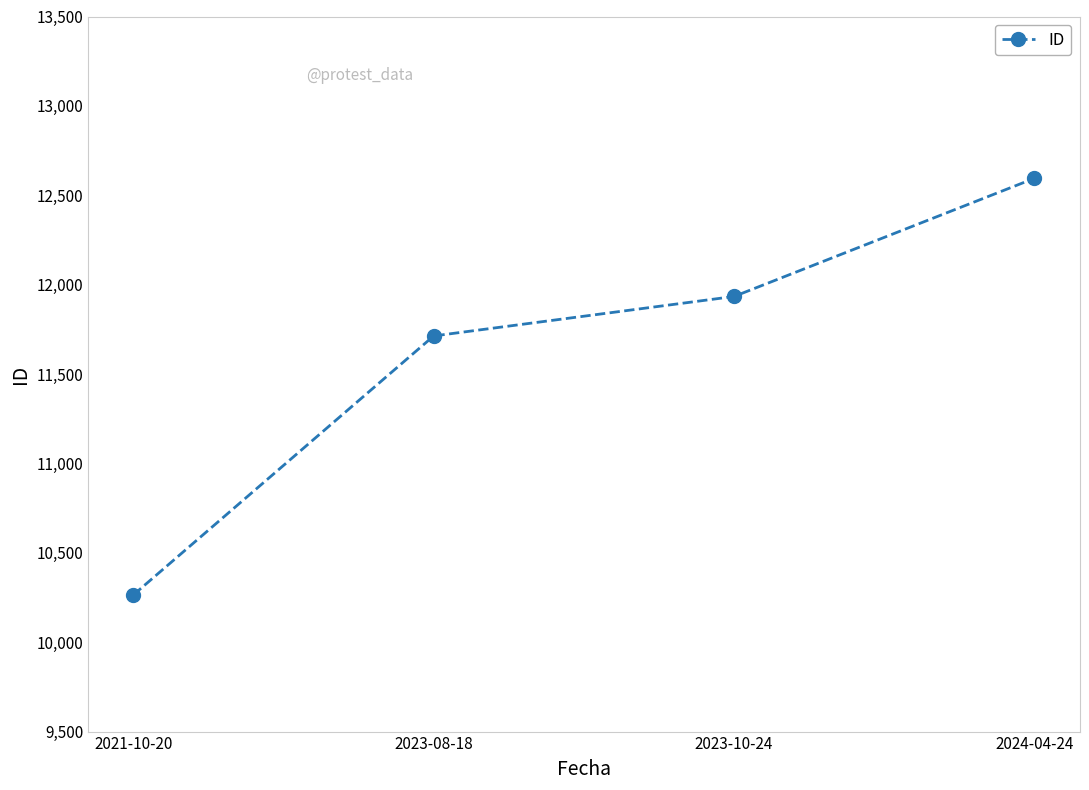

Reading left to right, transcribe all the data shown in this chart.

2021-10-20=10264	2023-08-18=11713	2023-10-24=11934	2024-04-24=12595